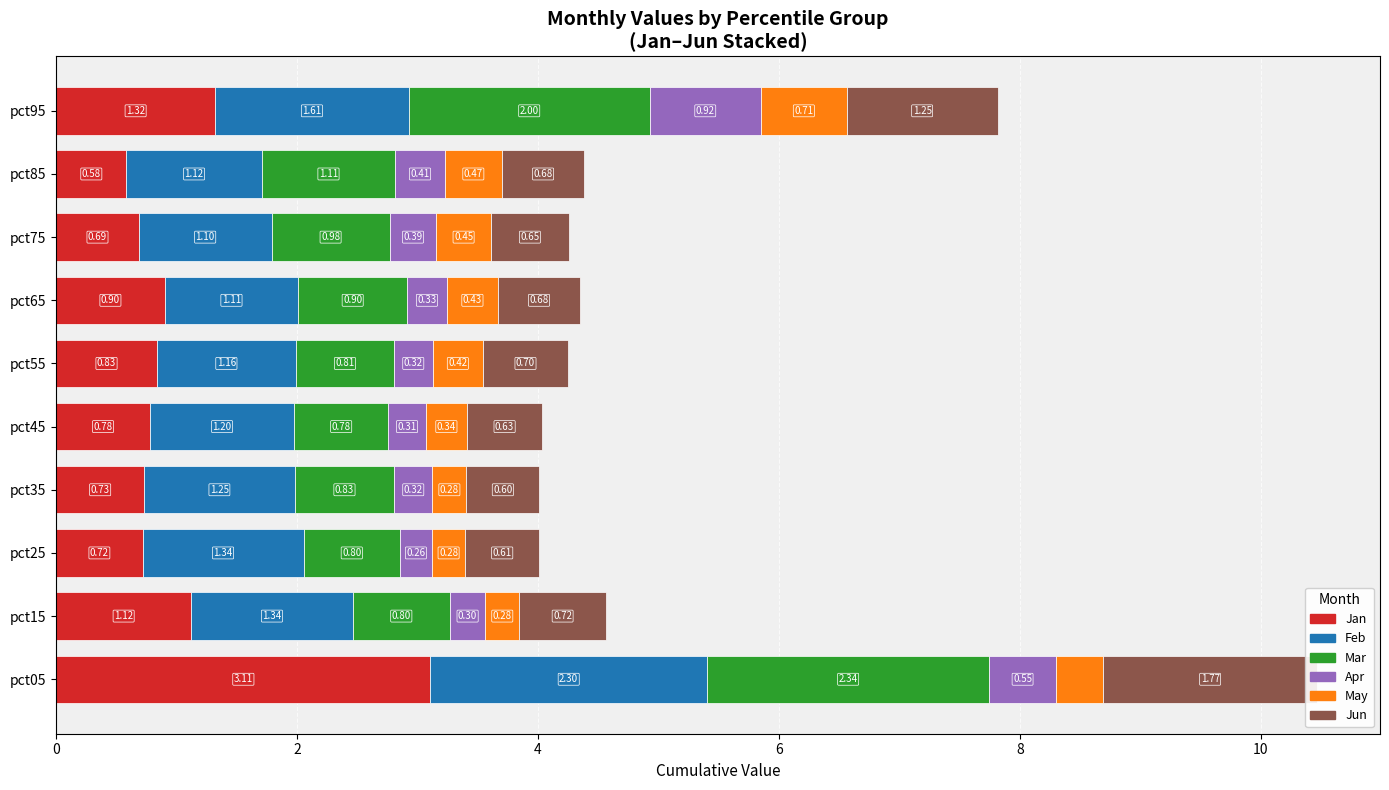

Between pct15 and pct35, which series saw the biggest shift?

Jan